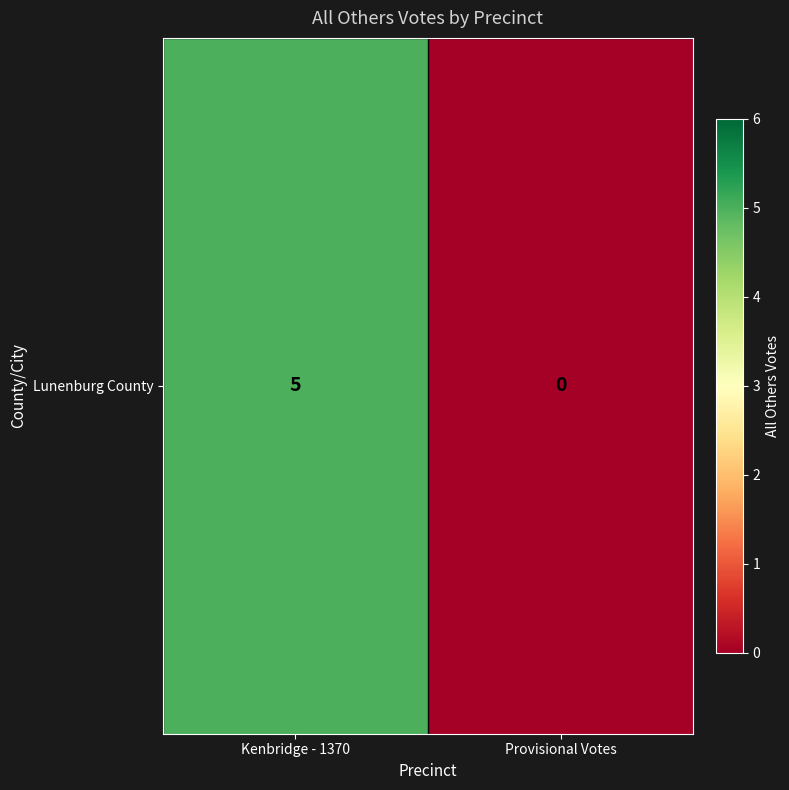

What is the sum of the values at Kenbridge - 1370 and Provisional Votes?

5